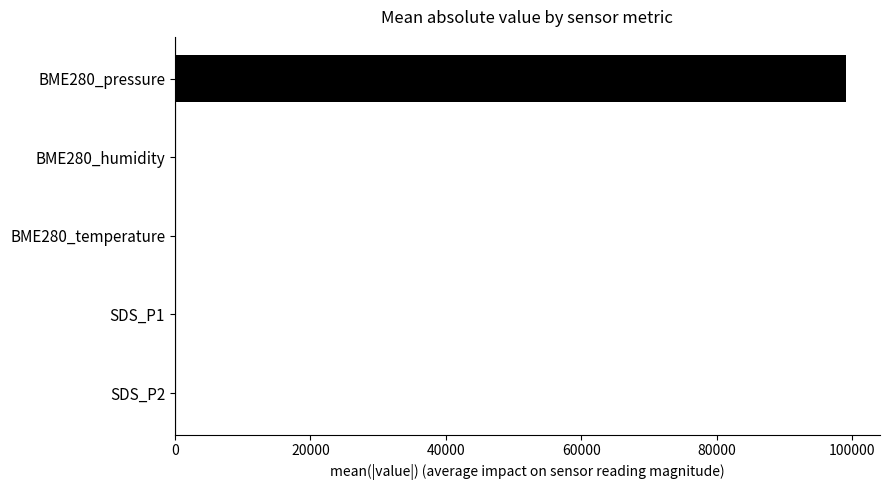

What is the sum of all values?

99216.8